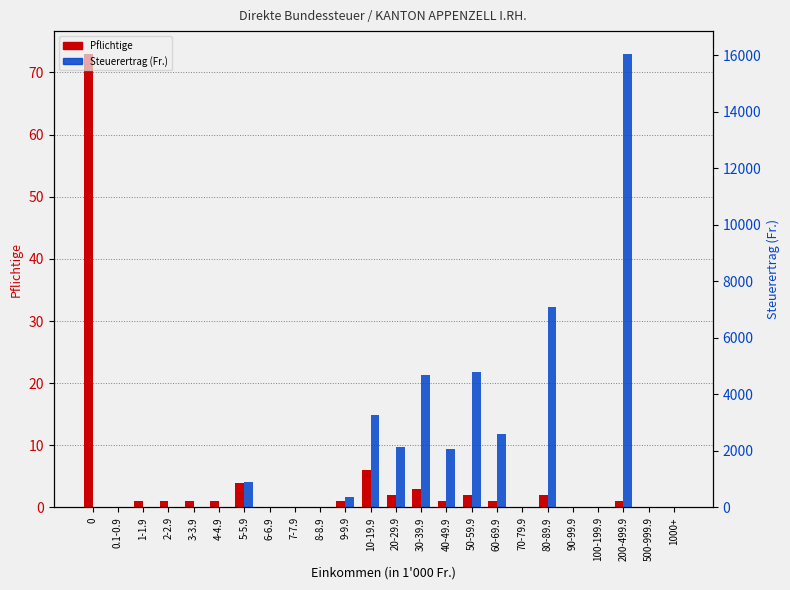

What is the difference between the maximum and minimum values in the Steuerertrag (Fr.) series?

16044